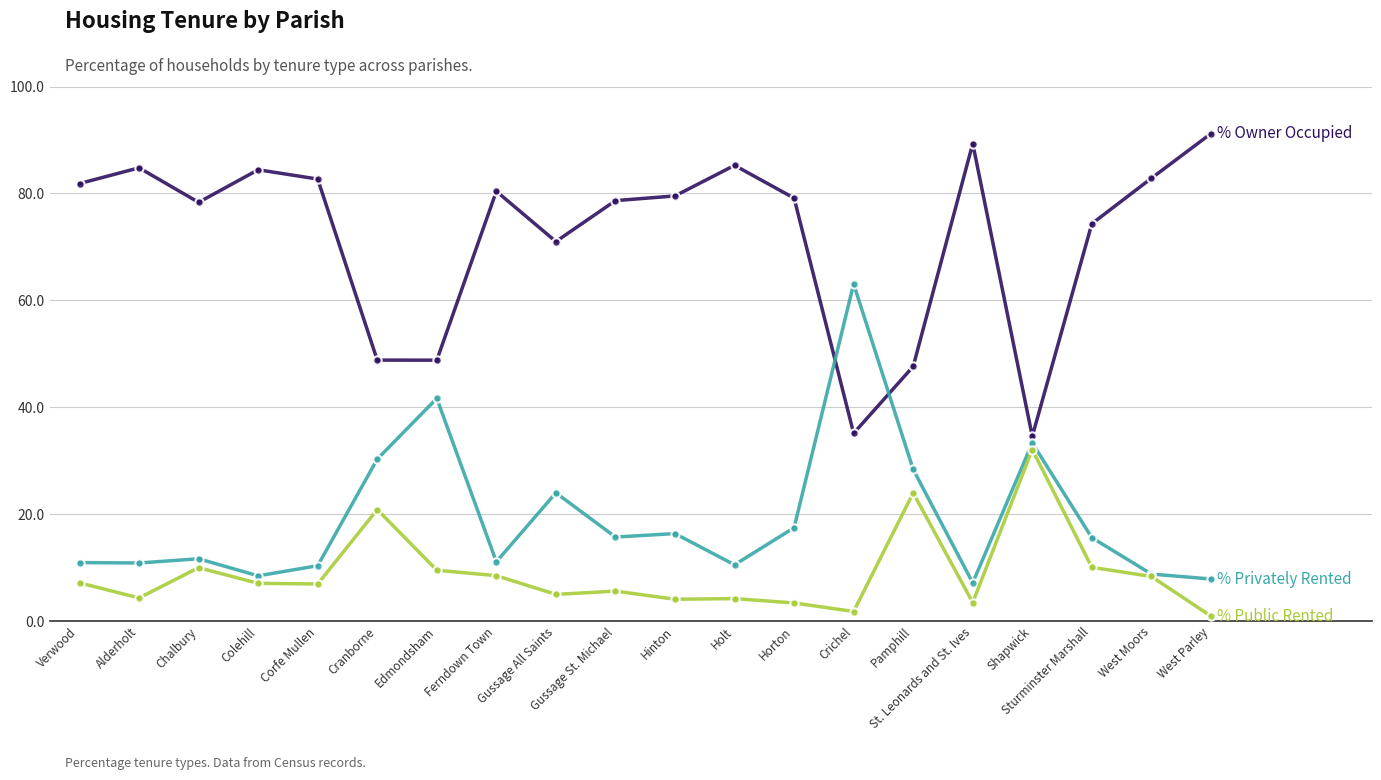

Which category has the lowest value across all series?

West Parley